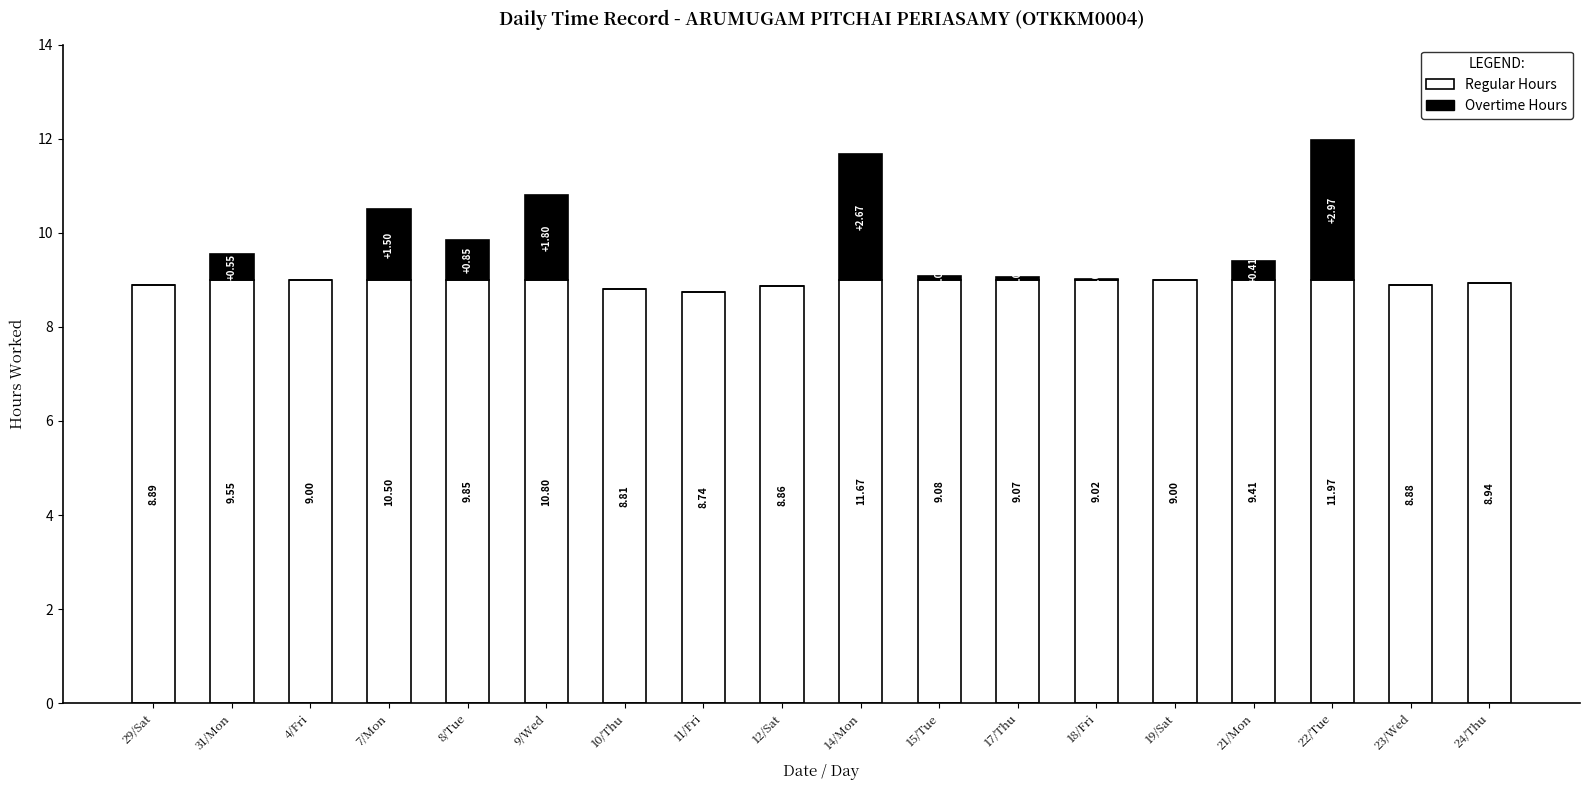

What is the sum of the Regular Hours values at 18/Fri and 14/Mon?

18.0